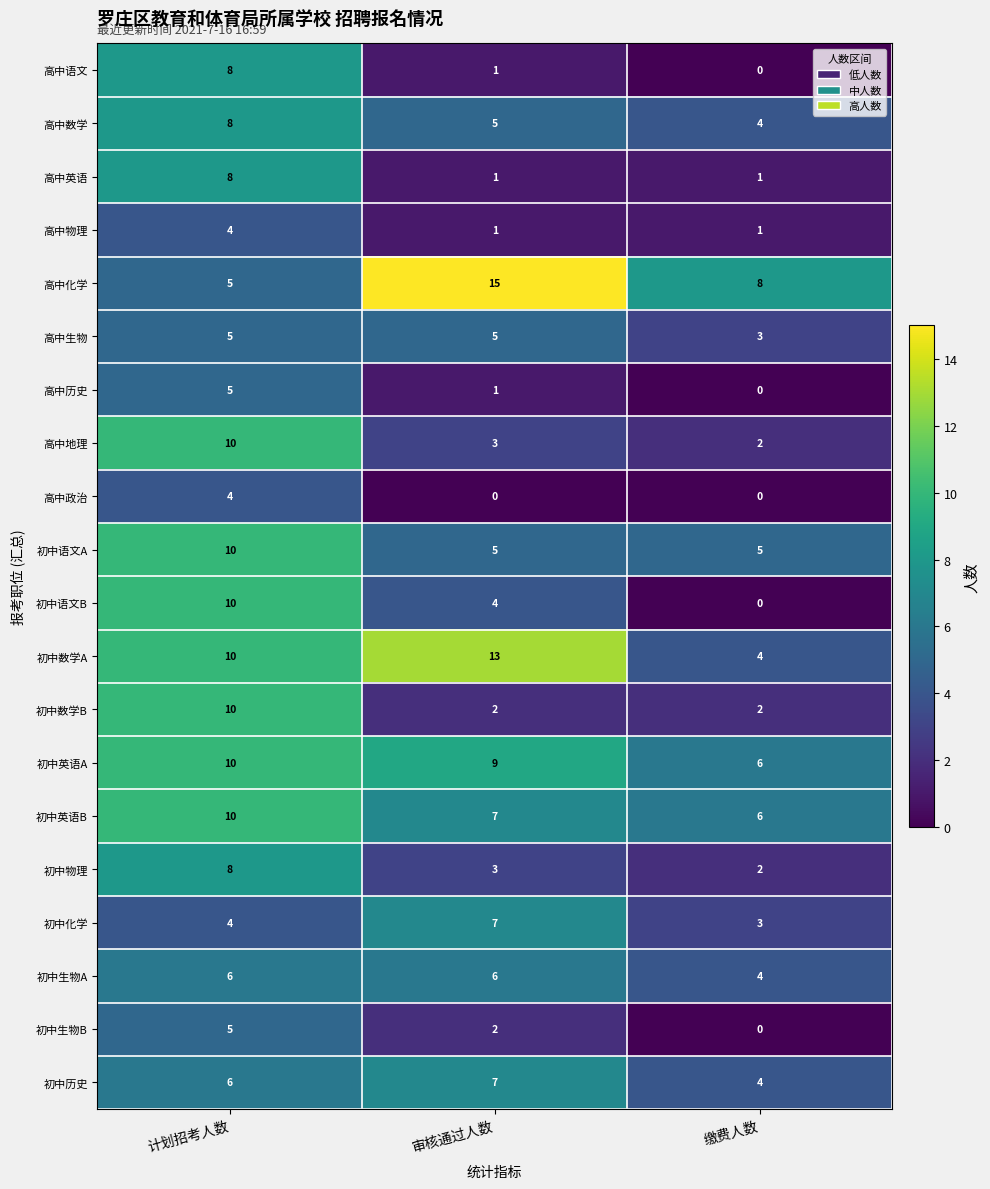

The value of 初中语文A at 缴费人数 is 1. True or false?

False